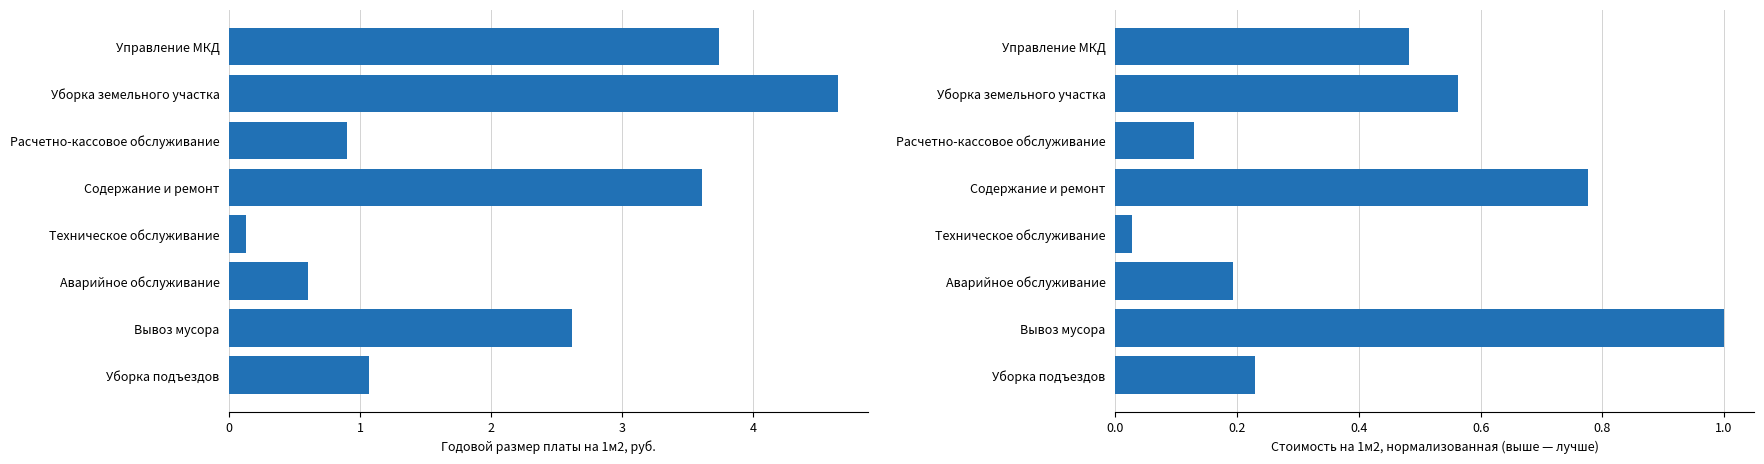

Does the chart contain stacked bars?

No